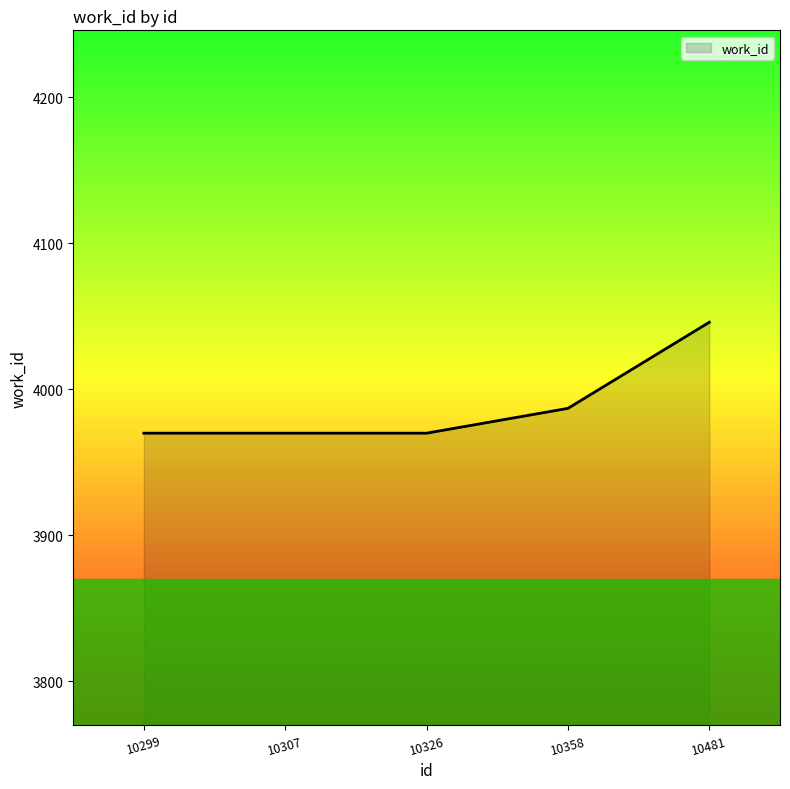

True or false: the data has more than 1 interior local peaks.

False